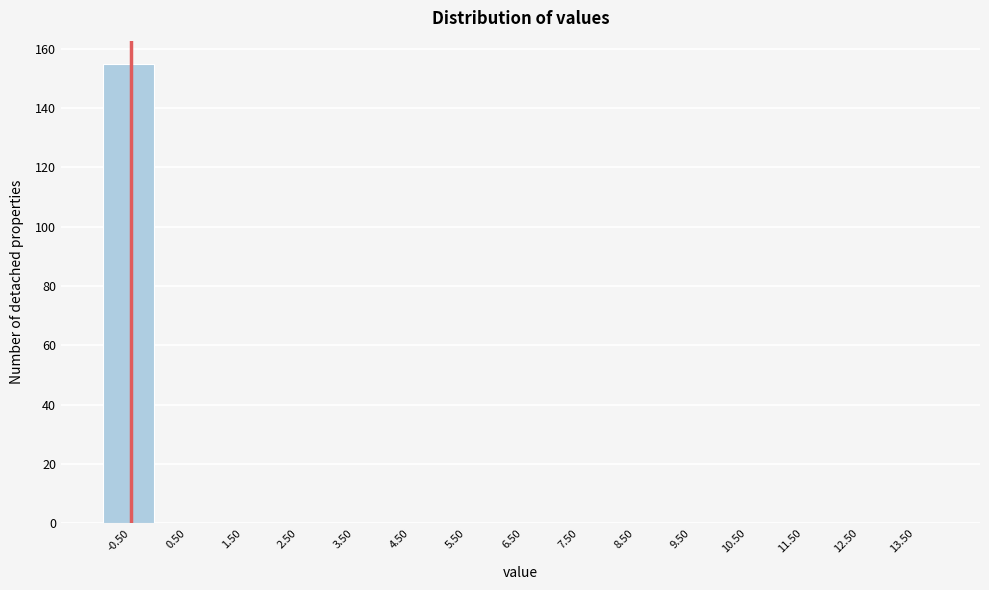

Reading left to right, extract all data points from this chart.

-0.50=155	0.50=0	1.50=0	2.50=0	3.50=0	4.50=0	5.50=0	6.50=0	7.50=0	8.50=0	9.50=0	10.50=0	11.50=0	12.50=0	13.50=0